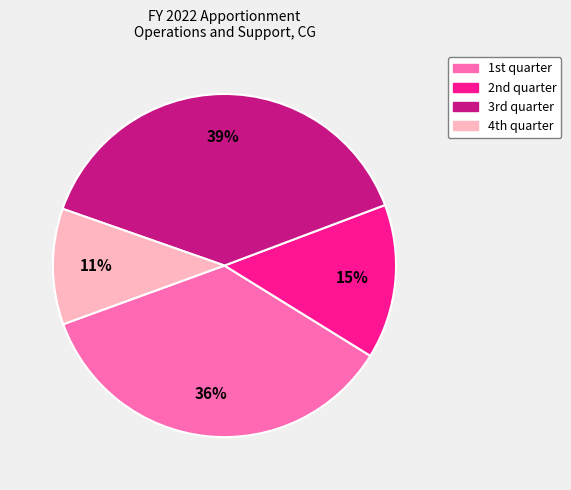

Rank the categories by value from lowest to highest.

4th quarter, 2nd quarter, 1st quarter, 3rd quarter